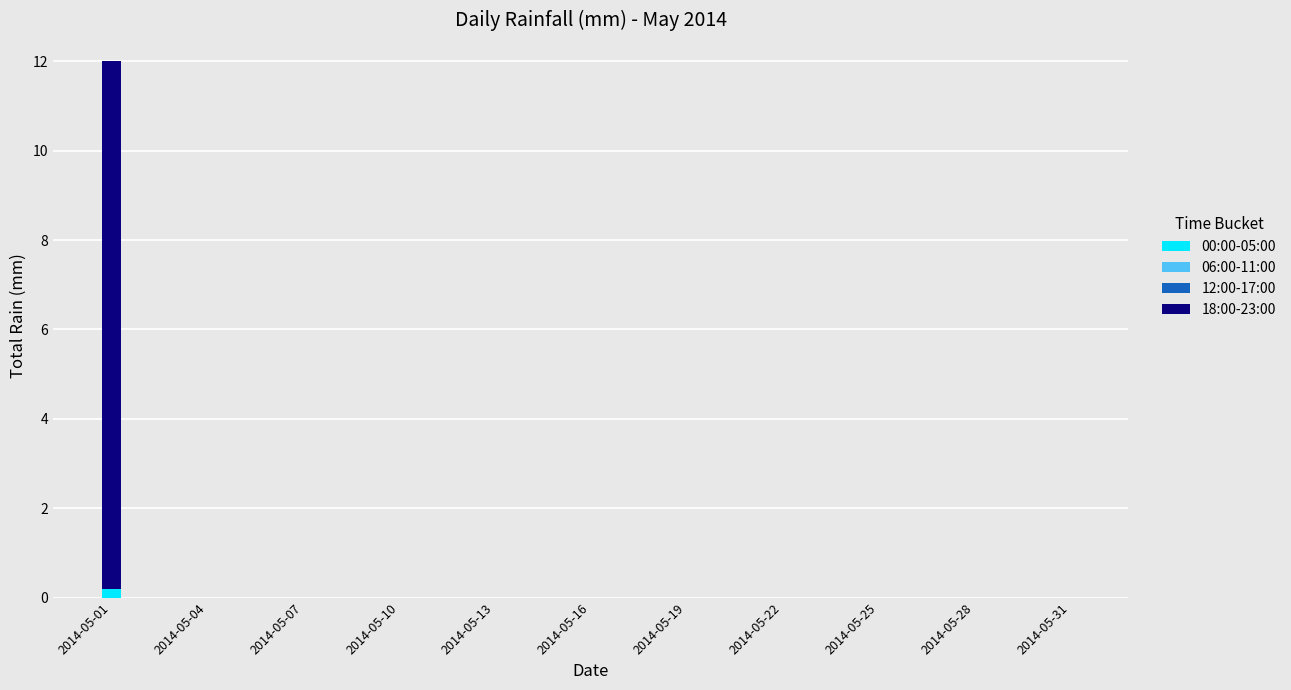

How many data points does each series have?

31